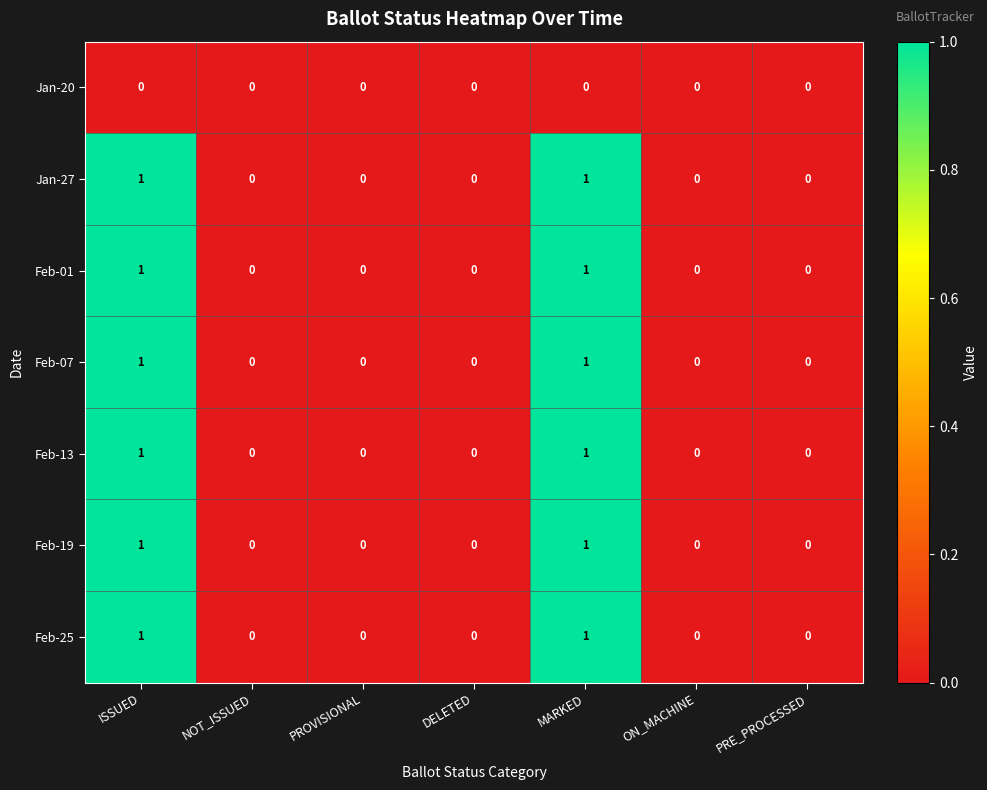

Is the value of Feb-13 at ISSUED greater than the value of Feb-01 at NOT_ISSUED?

Yes